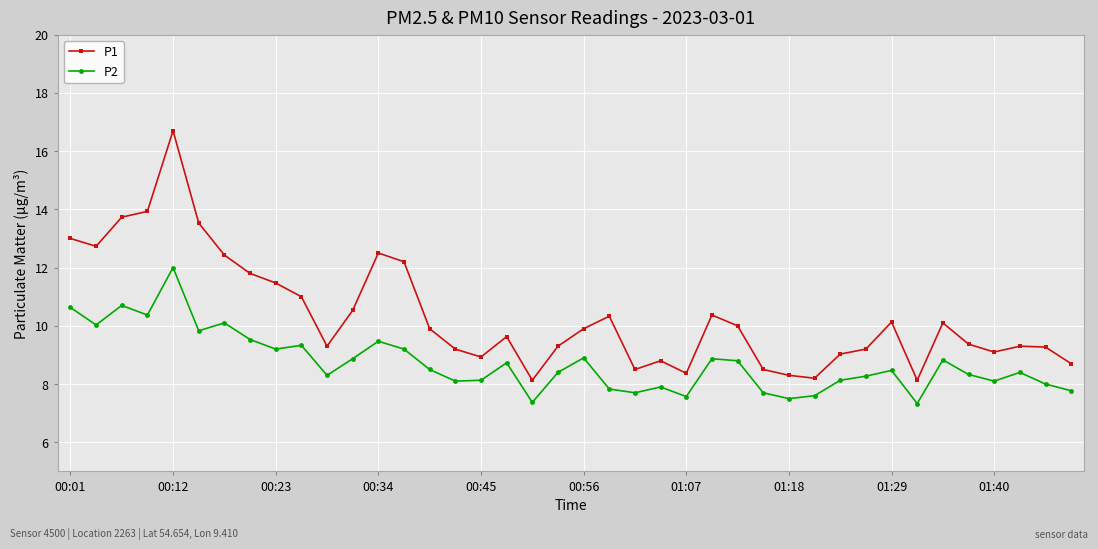

Count the number of data series in this chart.

2